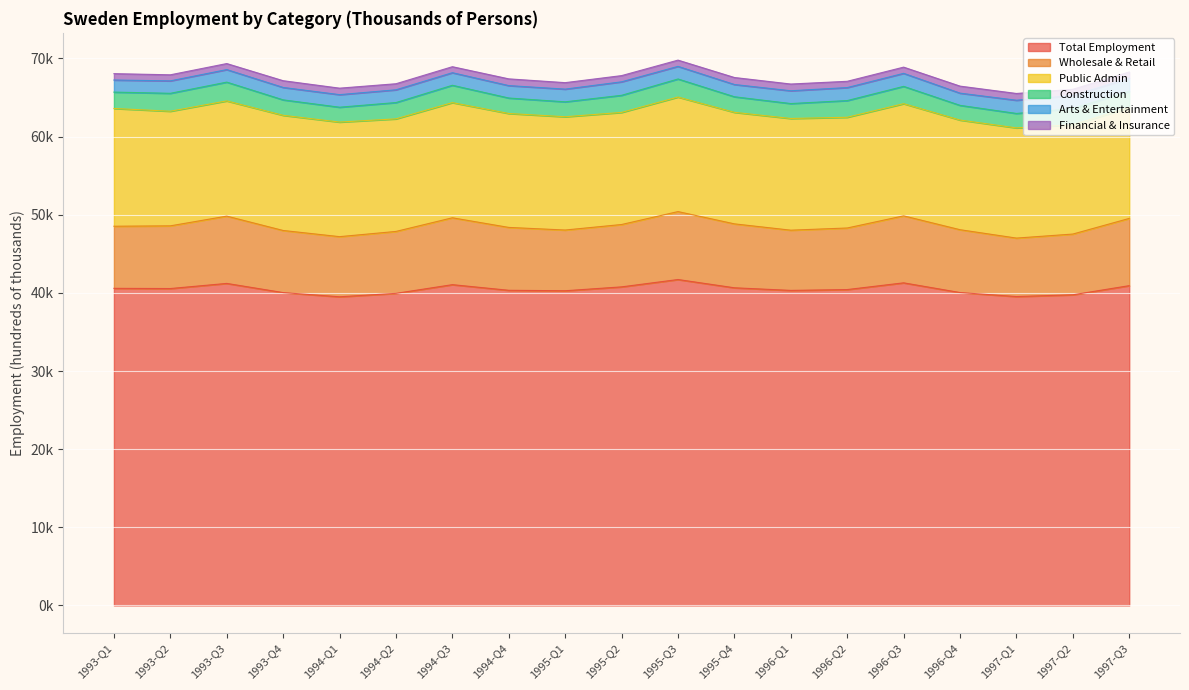

What is the value of the Wholesale & Retail point at the 2nd from the left?

8024